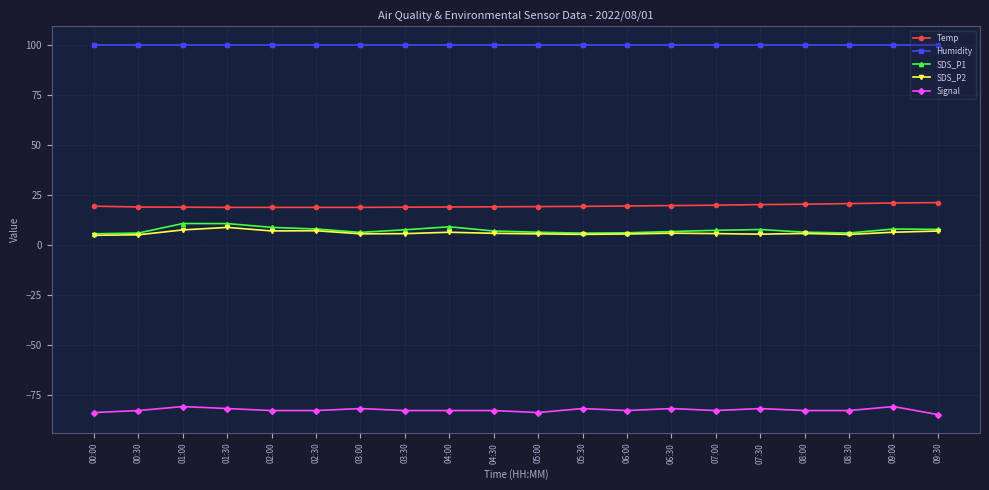

How many Signal values are between -83 and -82?

15